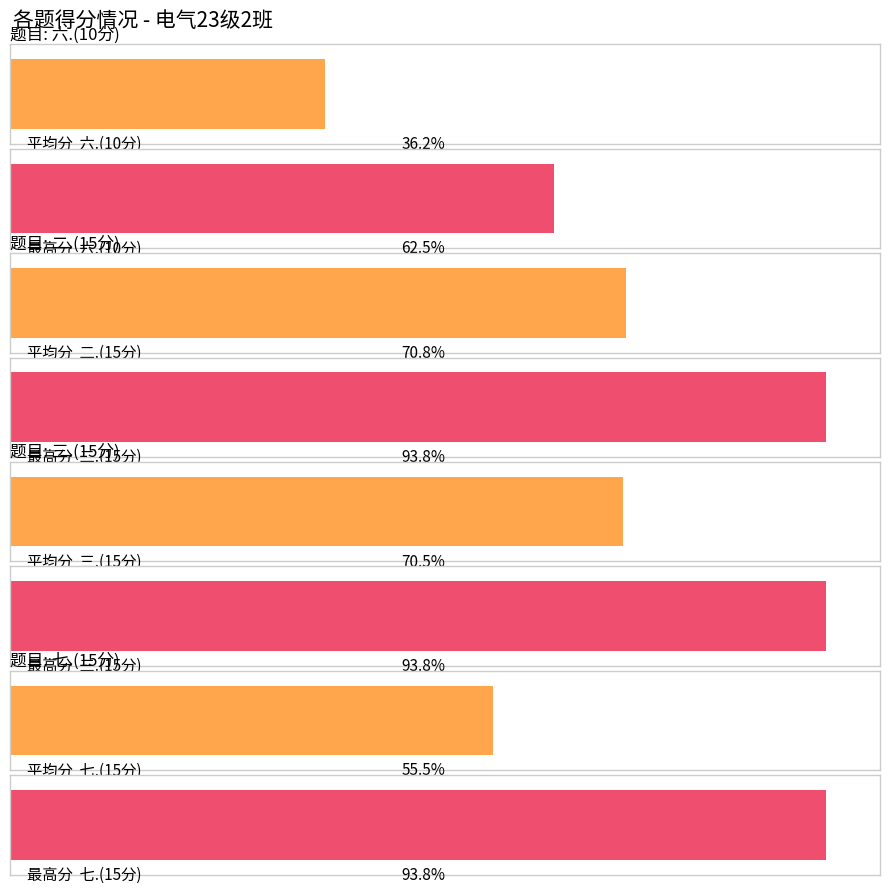

What position from the left is 七.(15分)?

4